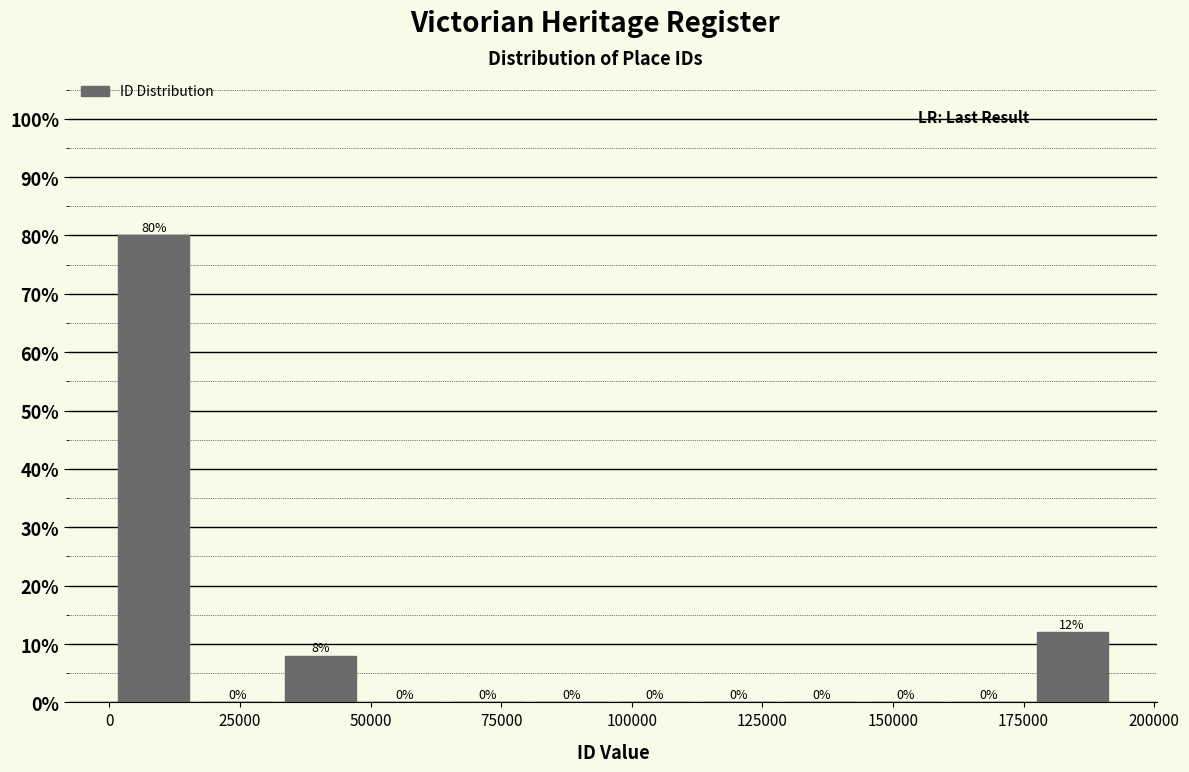

Around what value on the x-axis is the tallest bar? Give the approximate position of its centre, as read against the axis.

10000